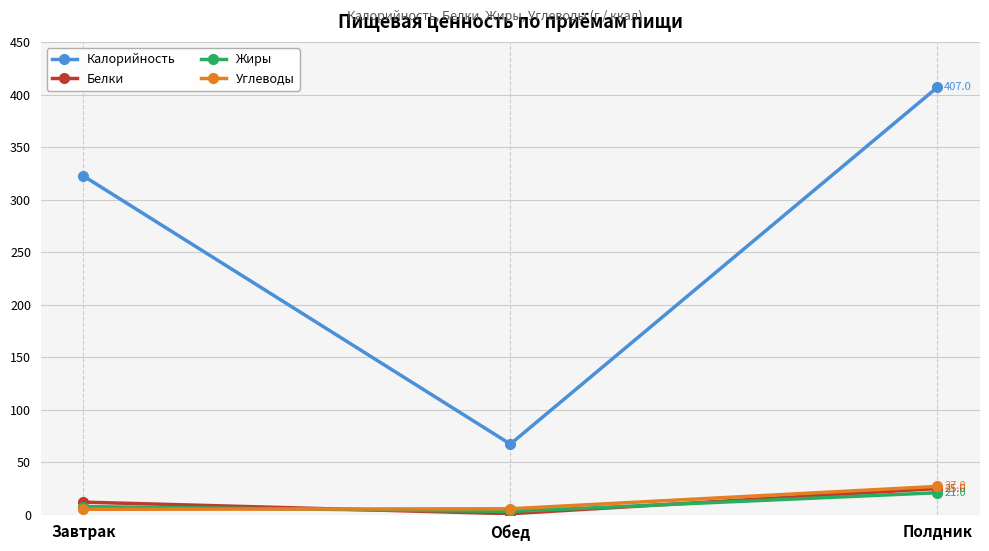

What is the difference between the highest and lowest values at Полдник?

386.0